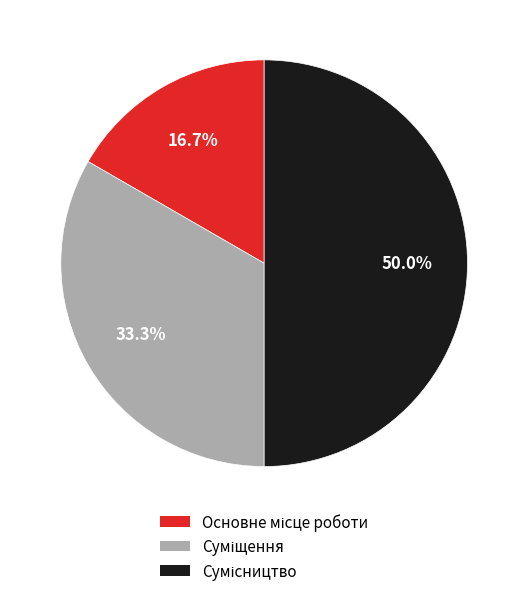

Combined, what portion of the pie is Сумісництво and Основне місце роботи?

66.7%